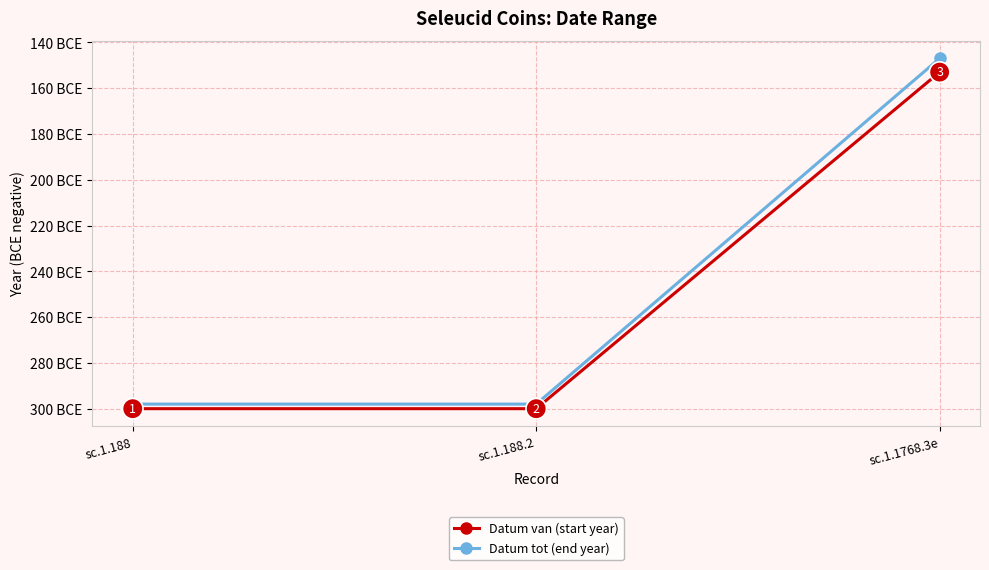

Which series has the largest total across all categories?

Datum tot (end year)